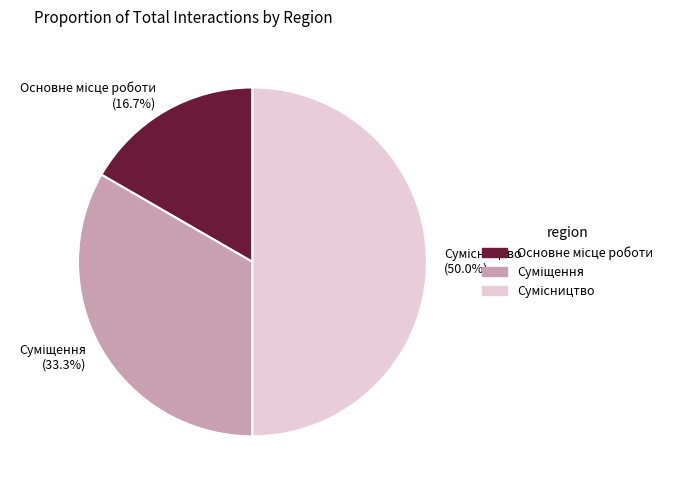

How many segments does this pie chart have?

3